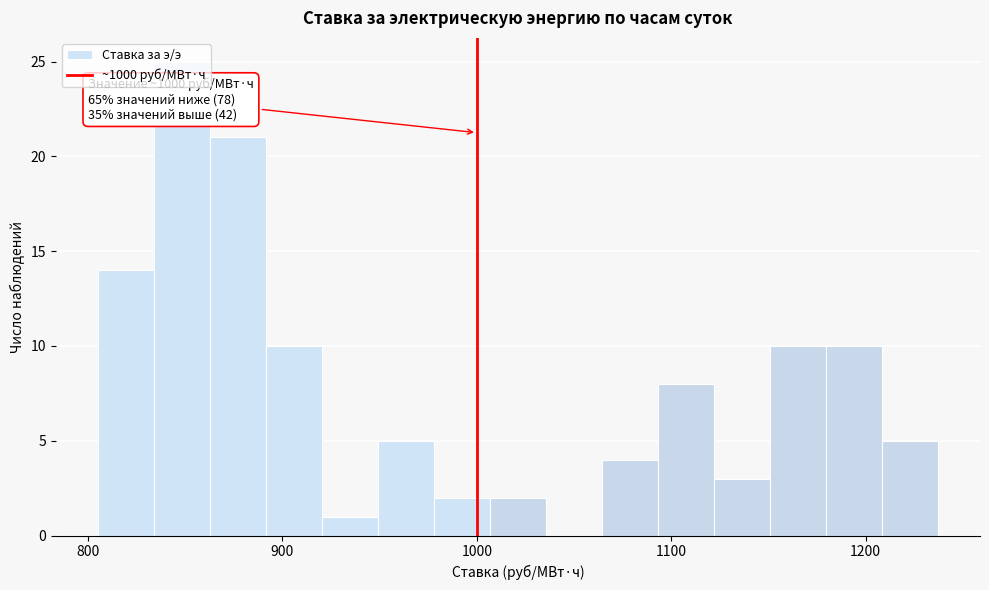

Around what value on the x-axis is the tallest bar? Give the approximate position of its centre, as read against the axis.

850